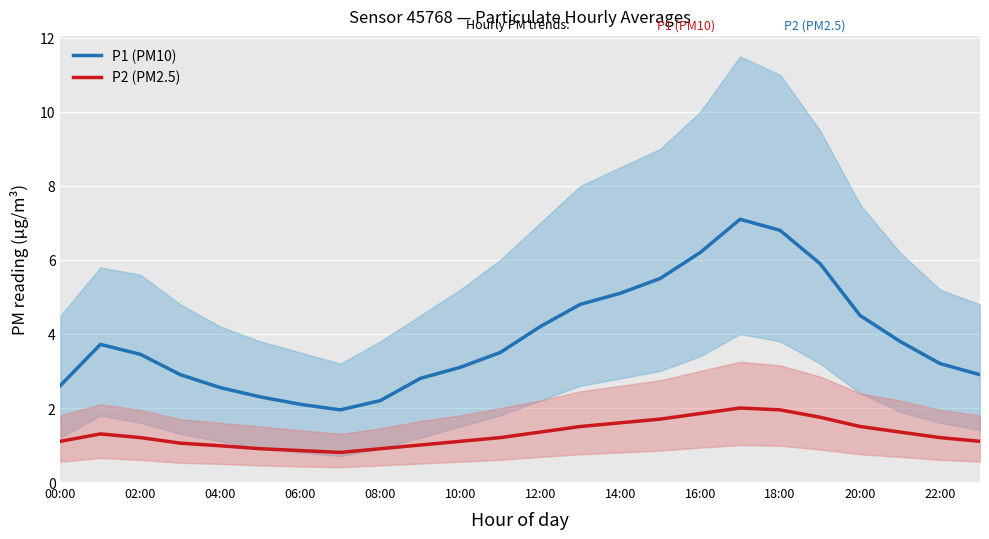

How many interior local valleys does the P1 (PM10) series have?

1